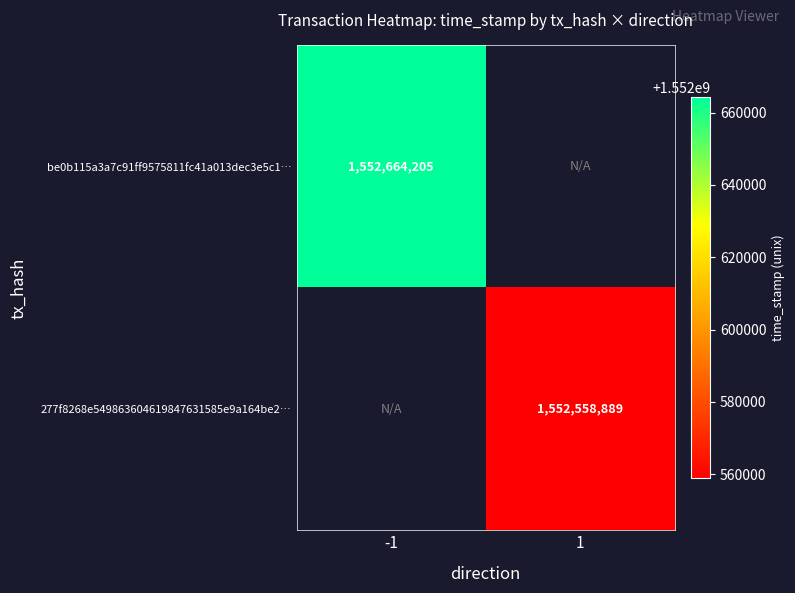

The be0b115a3a7c91ff9575811fc41a013dec3e5c1… series shows 2396166127 at -1. True or false?

False